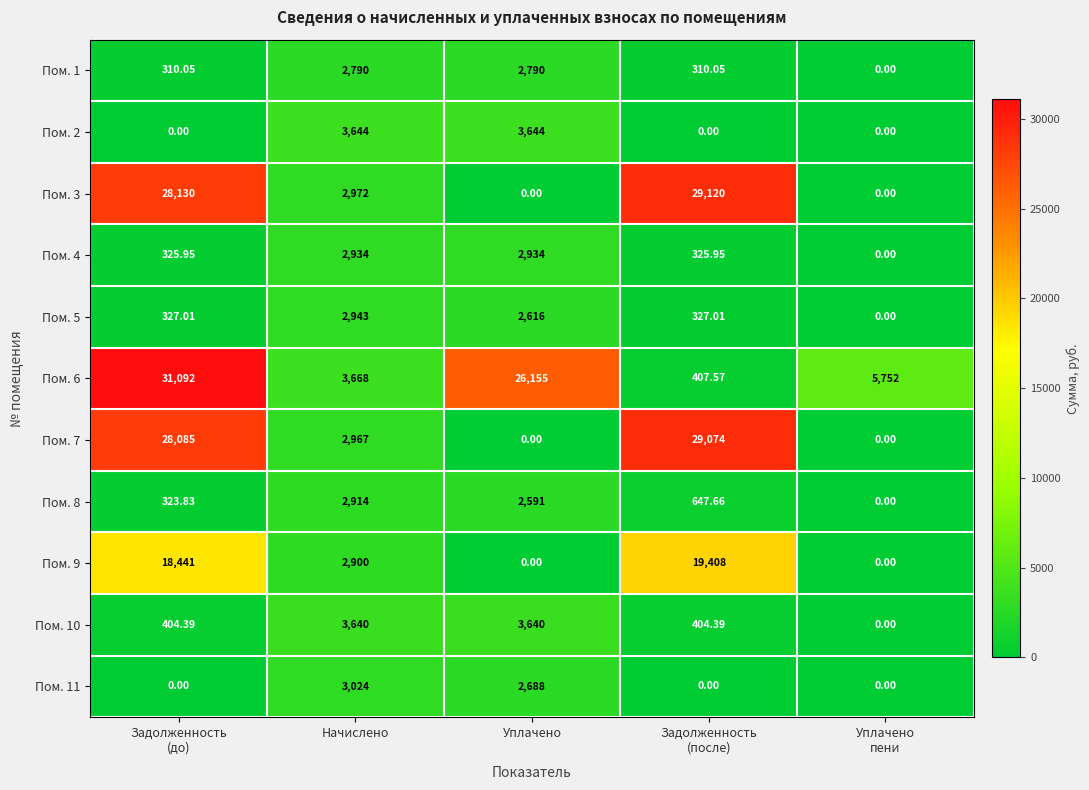

List the series in order of their peak value, lowest first.

Пом. 1, Пом. 8, Пом. 4, Пом. 5, Пом. 11, Пом. 10, Пом. 2, Пом. 9, Пом. 7, Пом. 3, Пом. 6